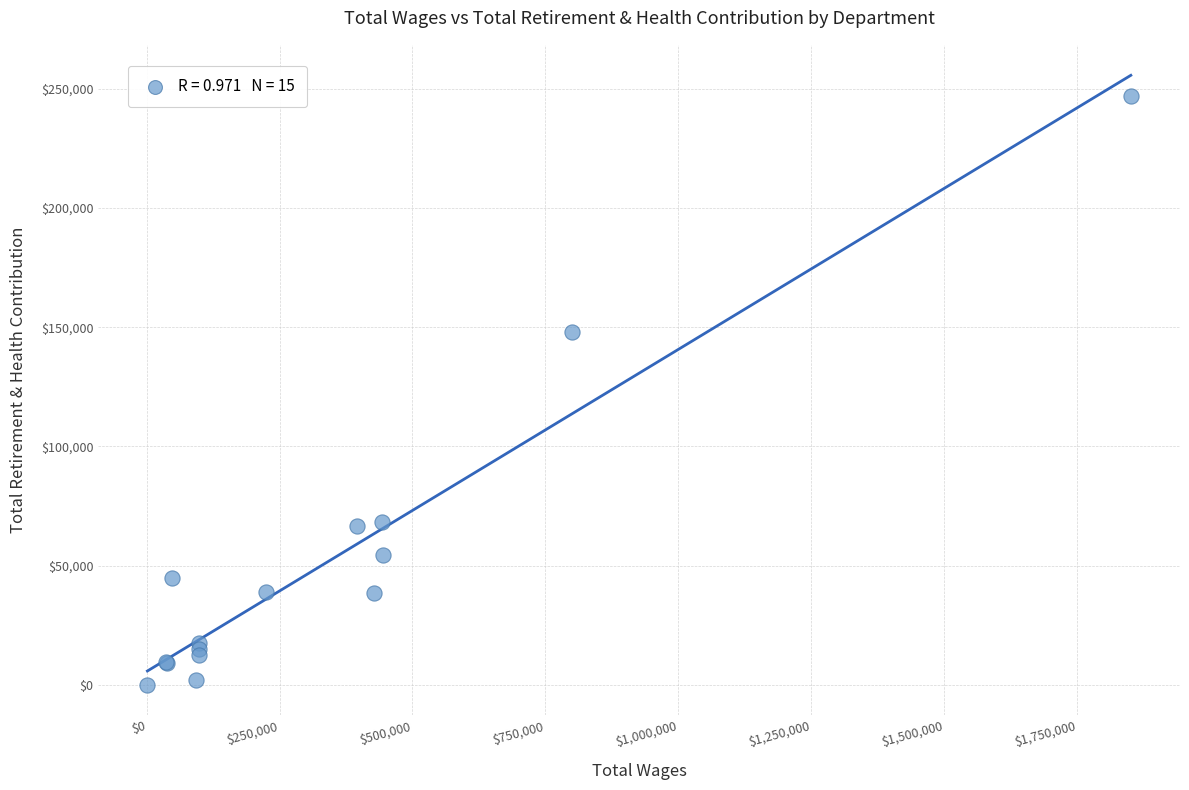

What Y value in the scatter plot is closest to 123593?

148173